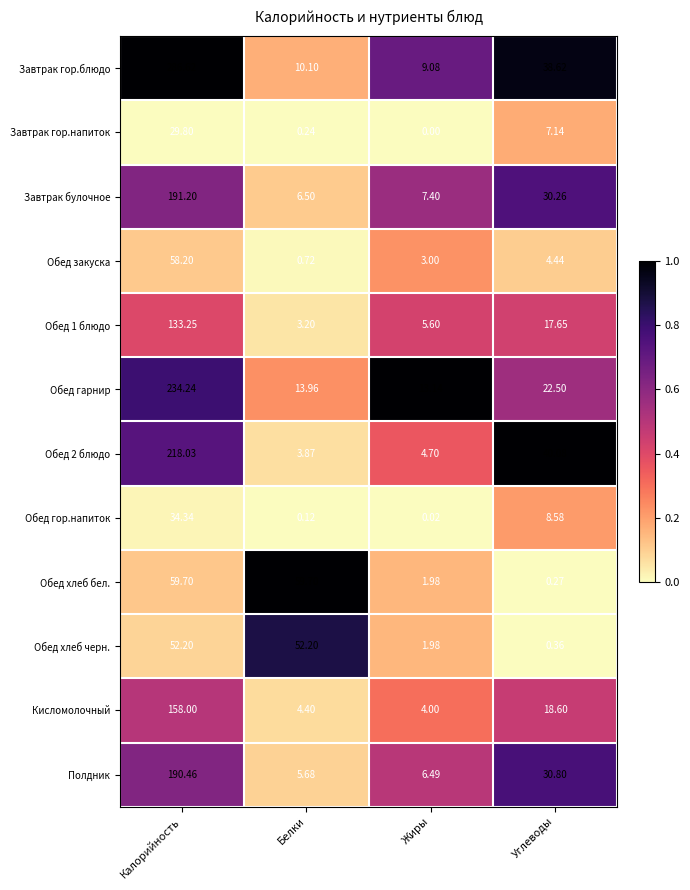

Which series has the largest range (max minus min)?

Завтрак гор.блюдо